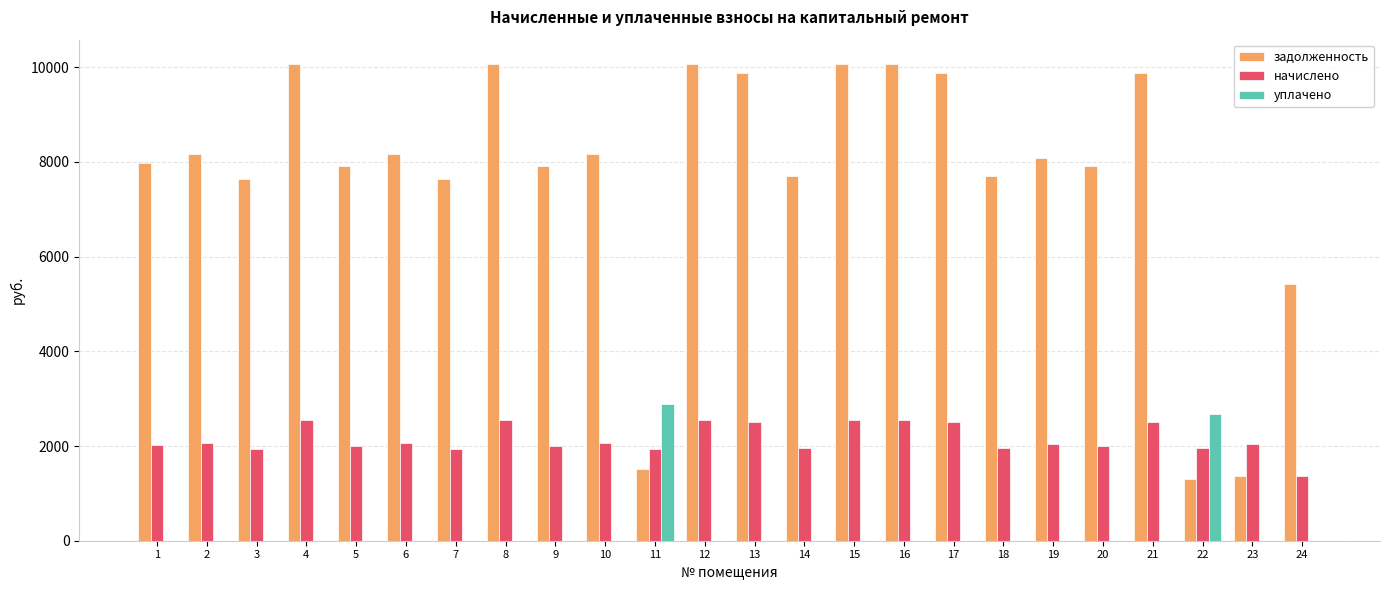

Is the value of задолженность at 15 greater than the value of уплачено at 12?

Yes